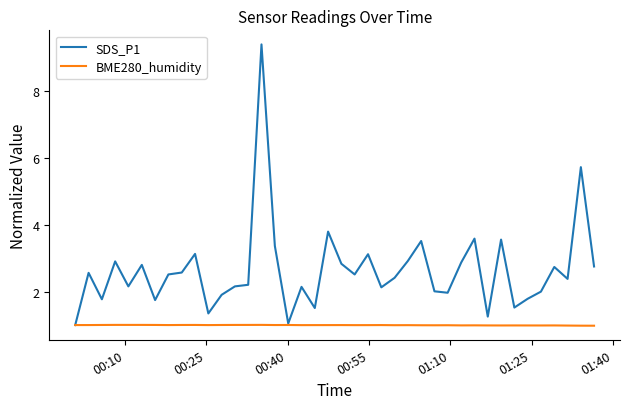

At how many categories does at least one series exceed 8?

1